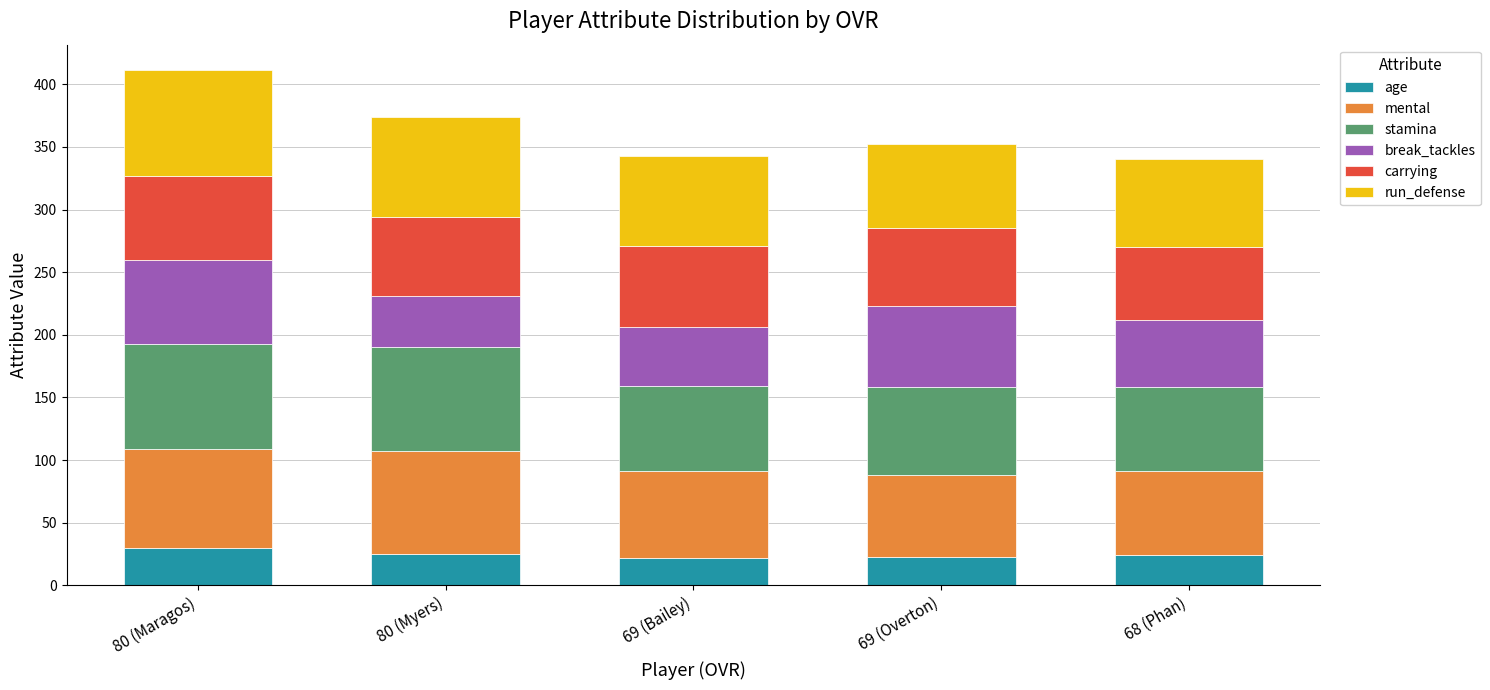

At which category is the sum across all series the highest?

80 (Maragos)